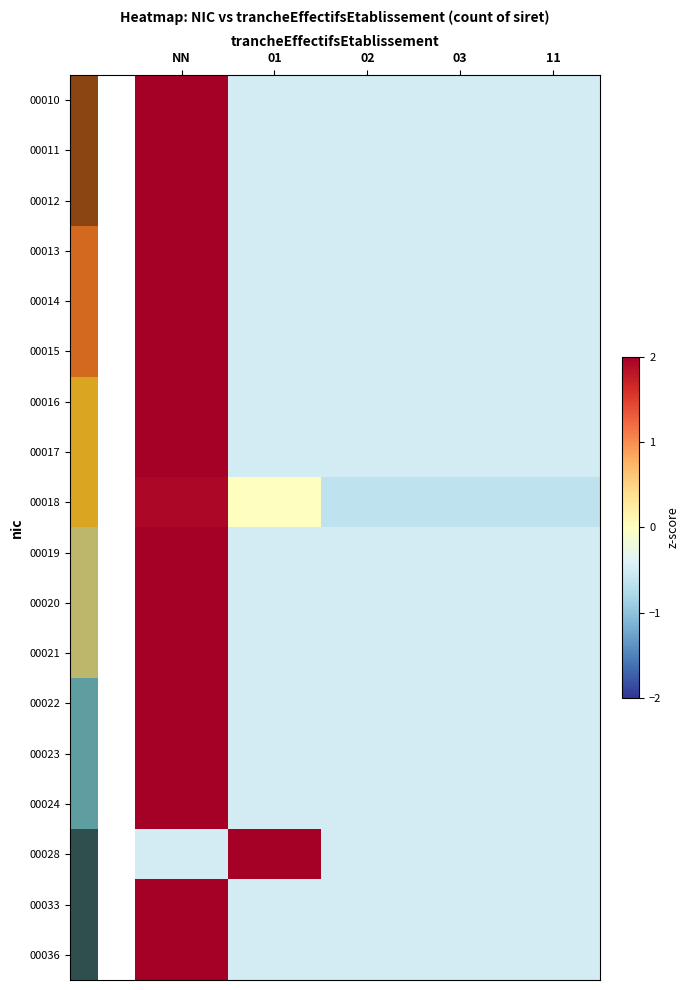

Which category has the lowest value across all series?

02